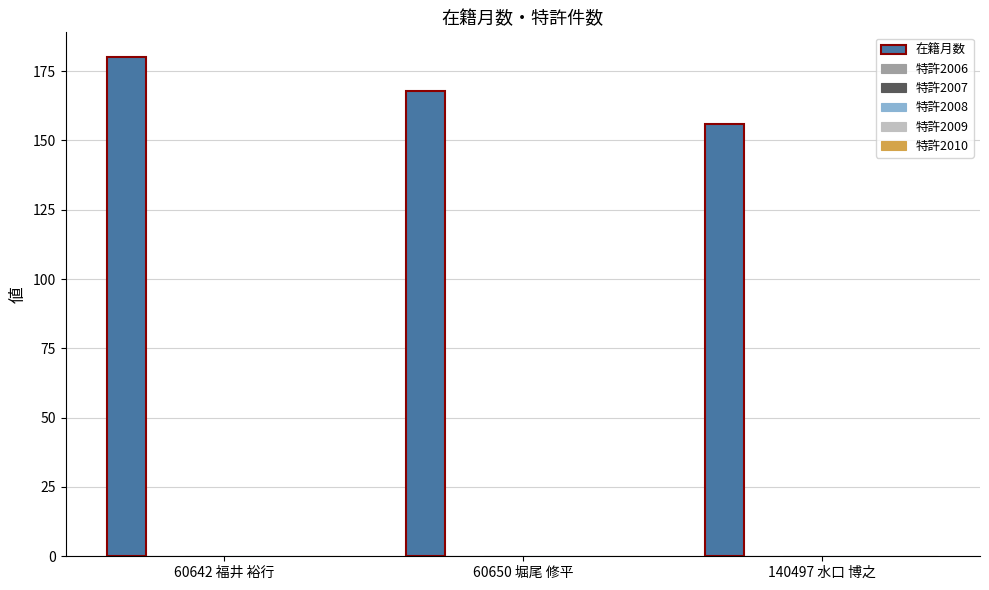

How many bars are there in total?

3